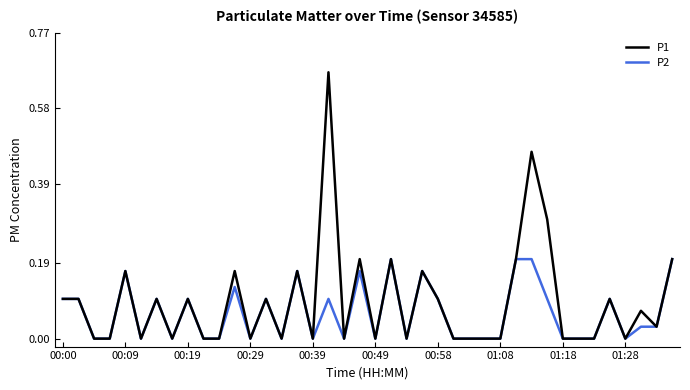

Rank the series by their maximum value, from highest to lowest.

P1, P2